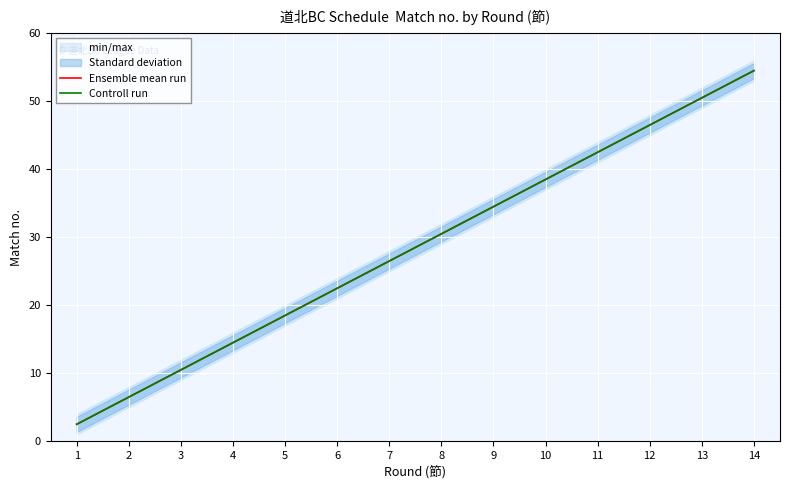

The value of Ensemble mean run at 11 is 42.5. True or false?

True